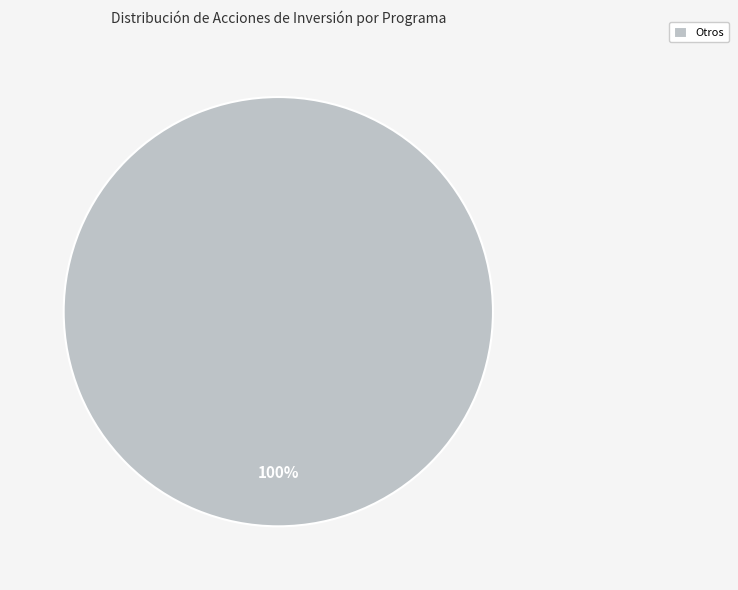

Does Otros represent more than half of the total?

Yes